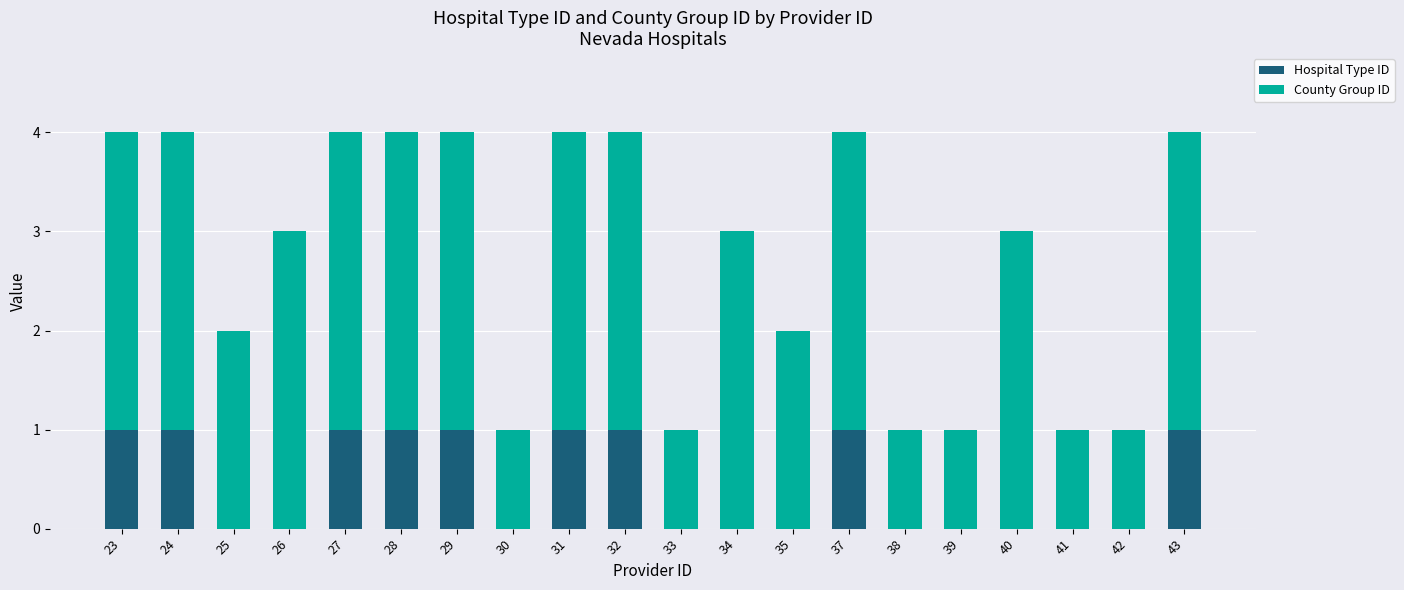

The value of Hospital Type ID at 40 is 0. True or false?

True